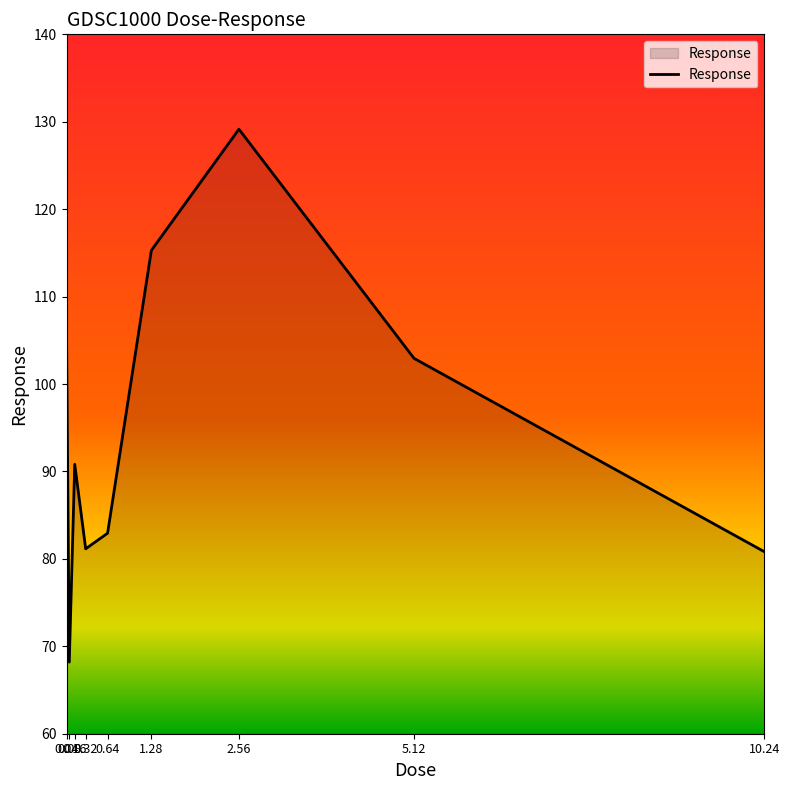

What is the difference between the maximum and second lowest values?

48.3